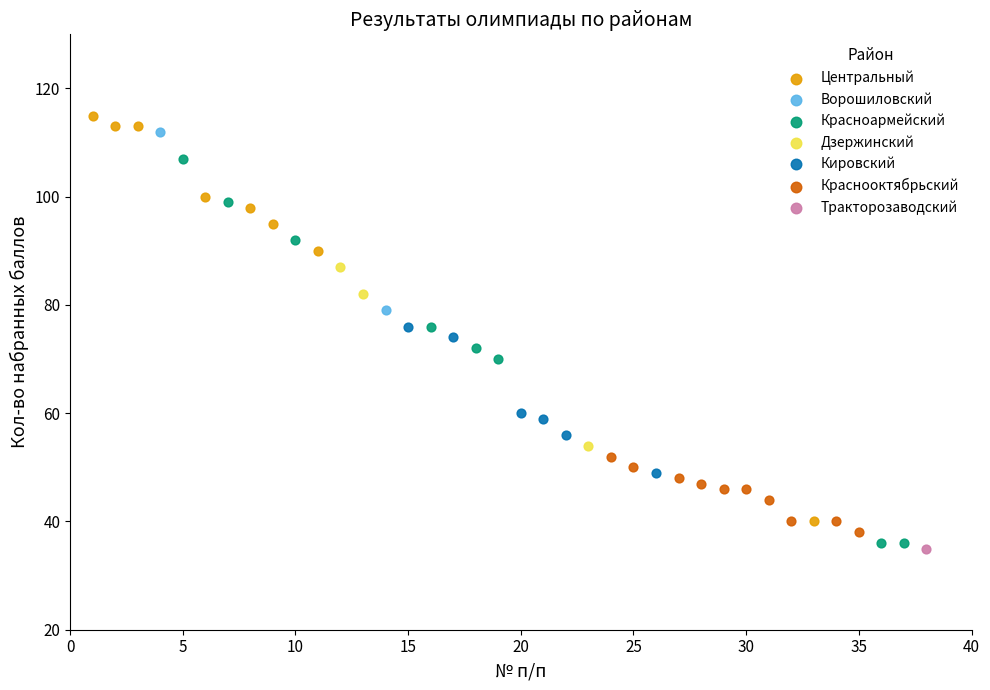

What are all the series names shown in the legend?

Центральный, Ворошиловский, Красноармейский, Дзержинский, Кировский, Краснооктябрьский, Тракторозаводский